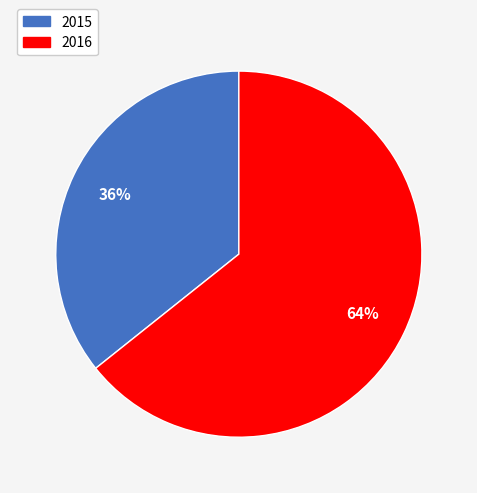

To the nearest percent, what percentage of the pie is 2015?

36%